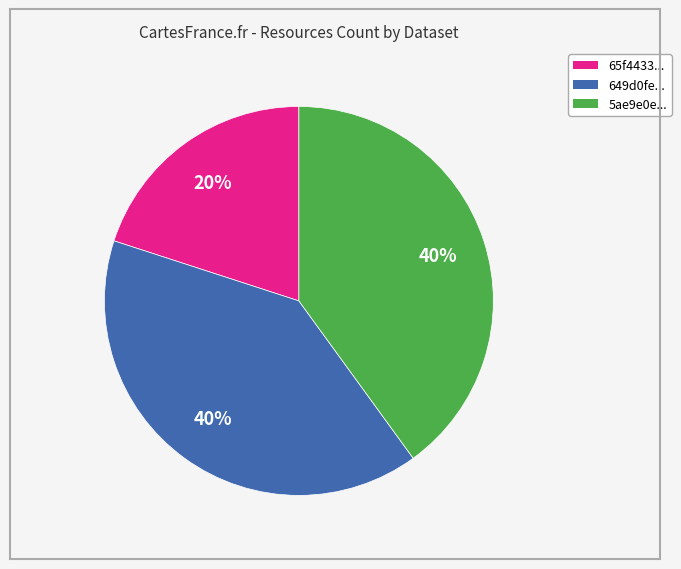

Is there a majority slice in this chart?

No